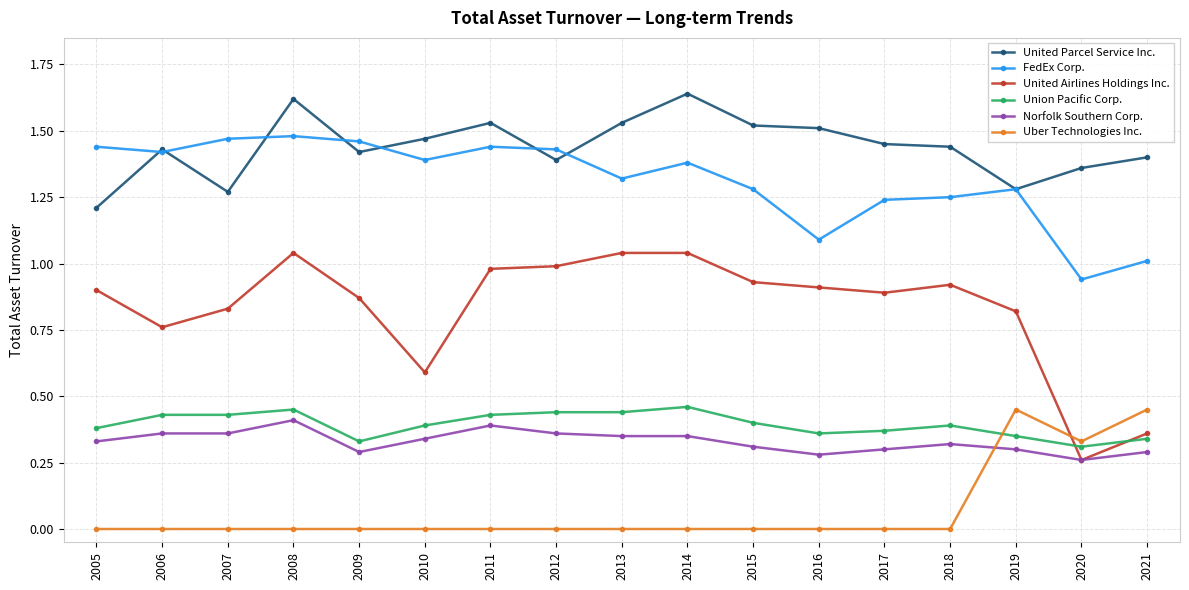

At which category does the chart reach its peak across all series?

2014